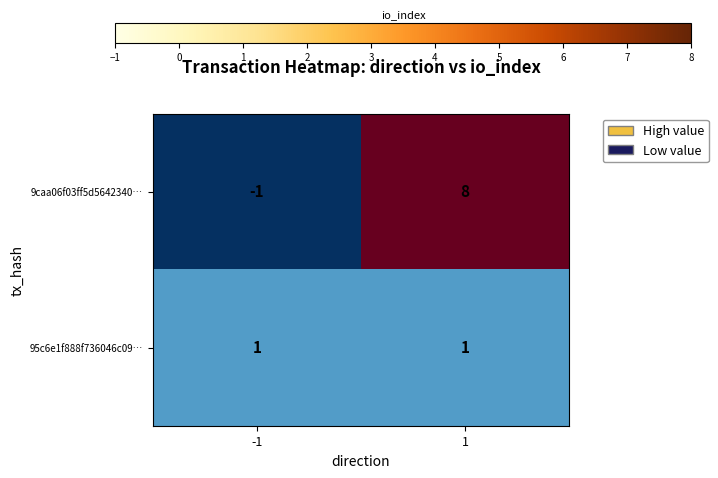

What is the spread (max minus min) of values at 1?

7